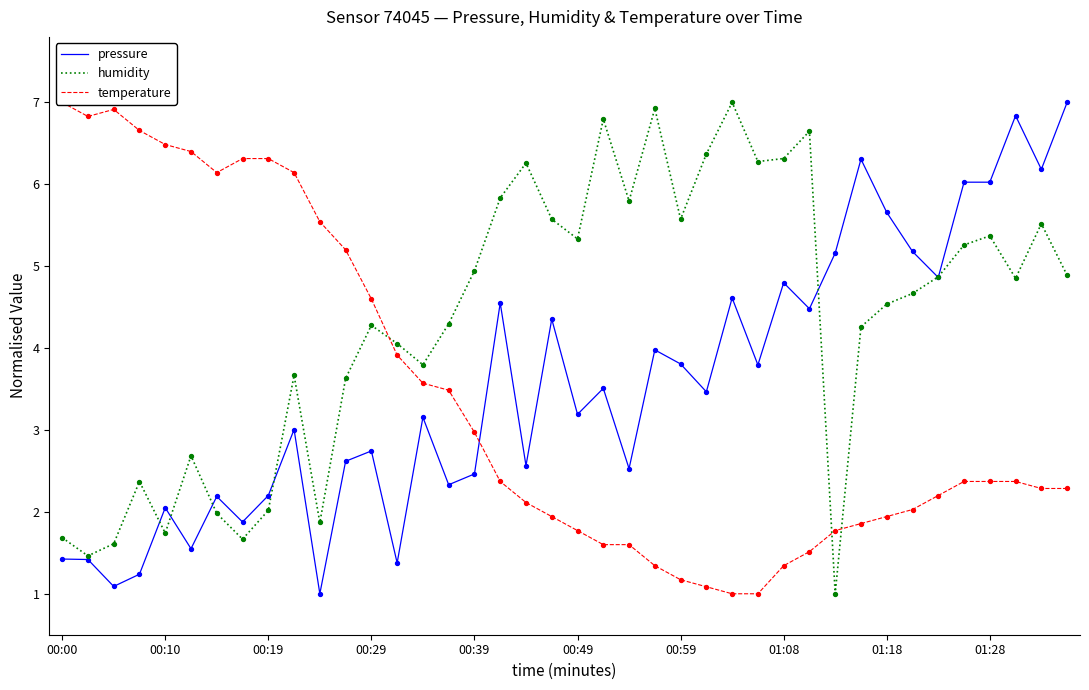

Which series has the largest total across all categories?

humidity